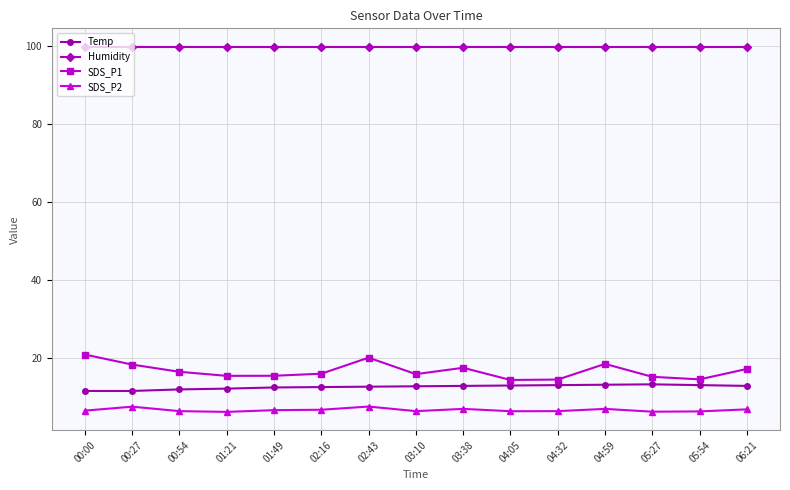

True or false: SDS_P1 and Temp cross at least once.

False